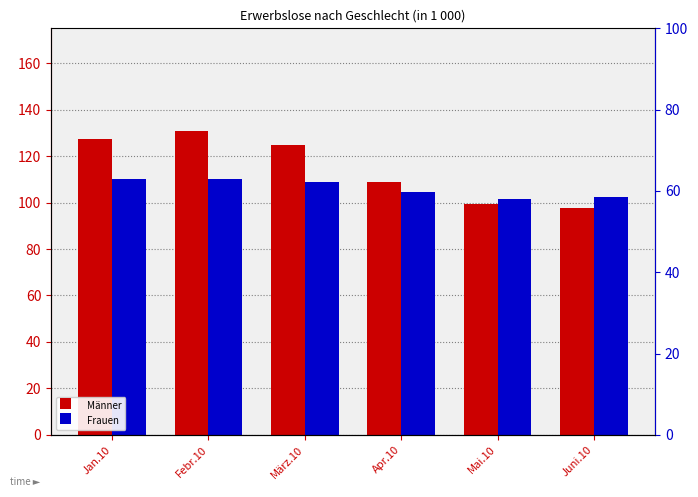

True or false: Männer has a value of 99.6 at Mai.10.

True